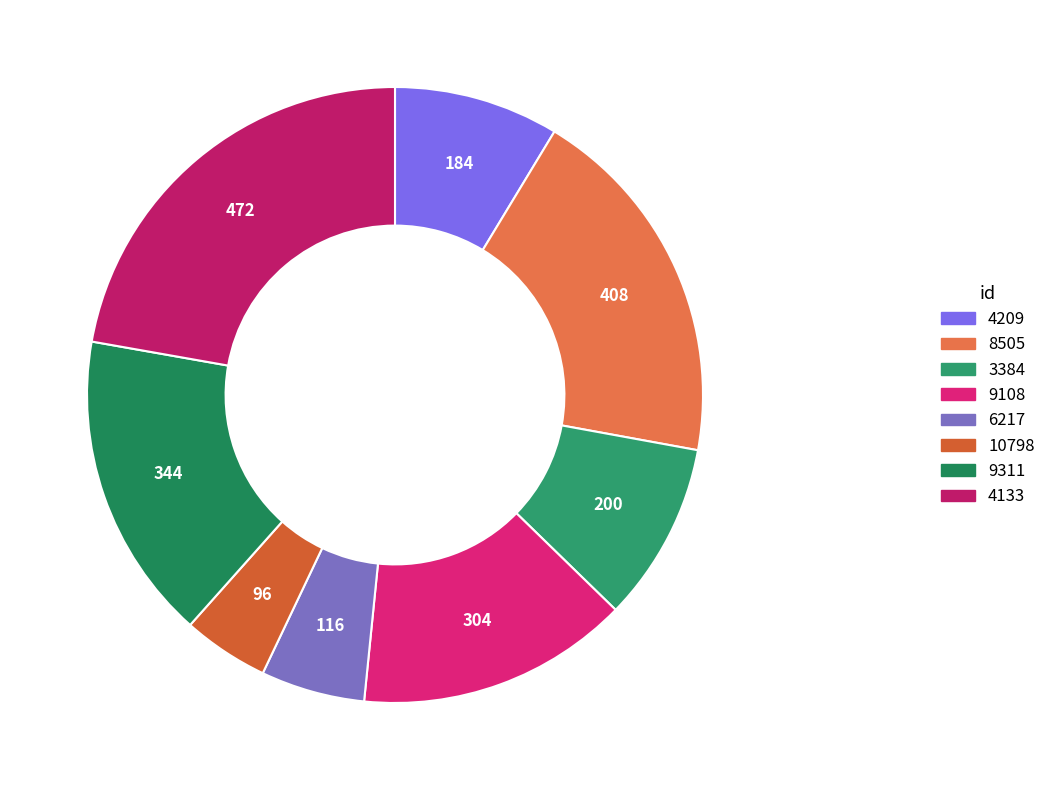

Is 3384 the majority of the pie?

No